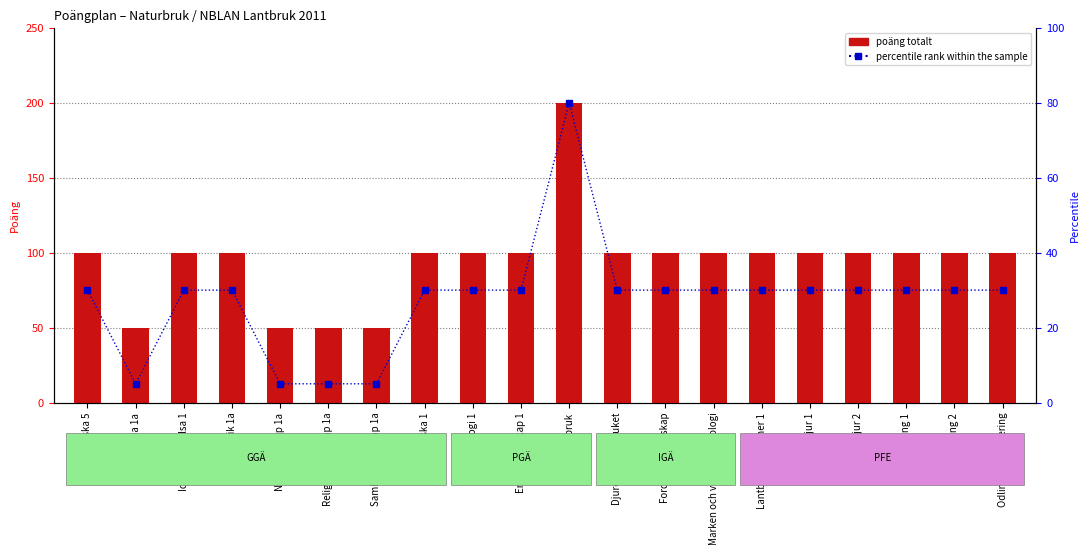

What position from the left is Entrepenörskap 1?

10